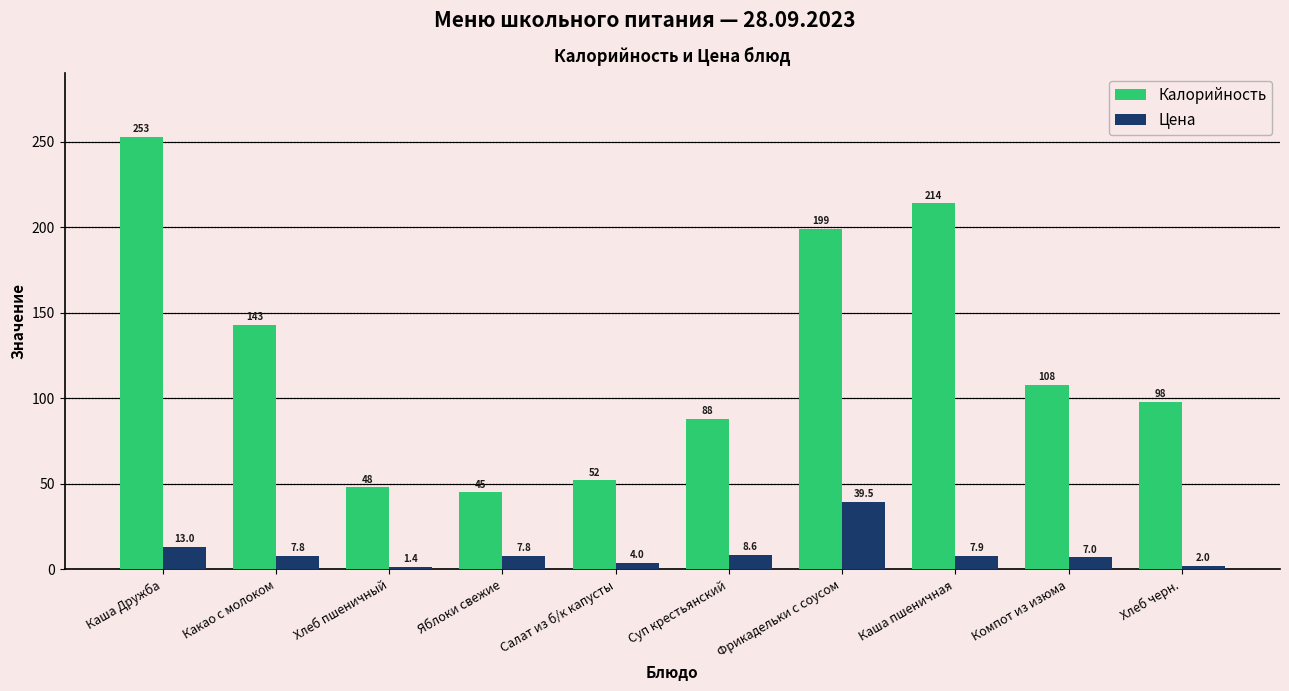

True or false: Калорийность has a value of 48.0 at Хлеб пшеничный.

True